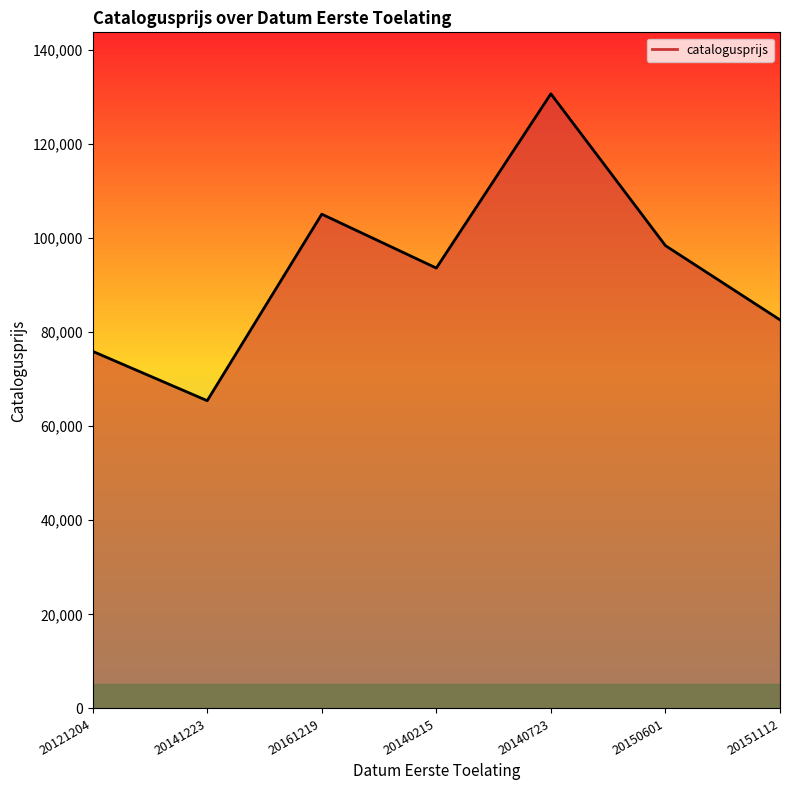

At which label is the value closest to 98035?

20150601